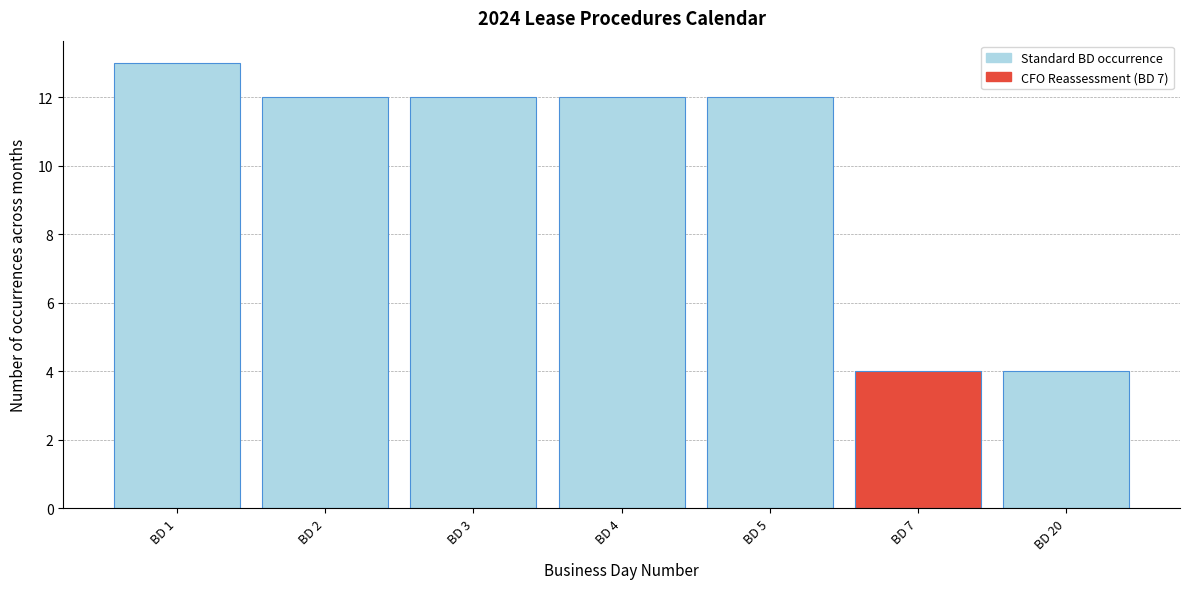

Reading right to left, list all the values displayed in this chart.

4	4	12	12	12	12	13